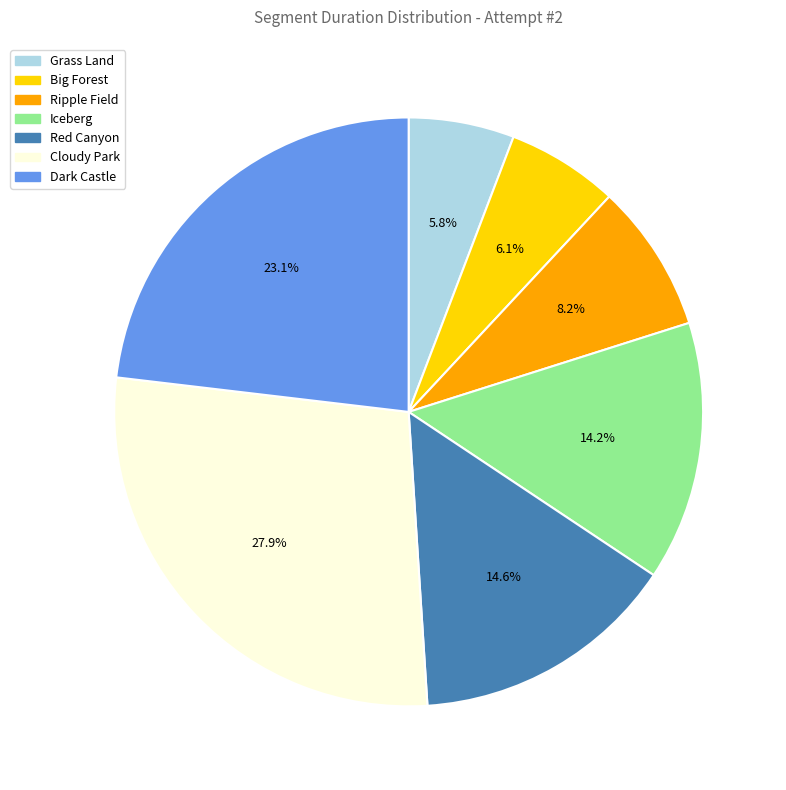

Which has a higher value, Iceberg or Dark Castle?

Dark Castle